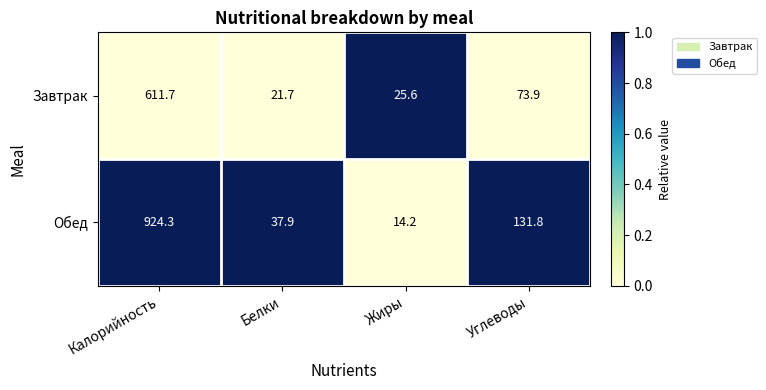

What is the lowest value of the Завтрак series?

21.7